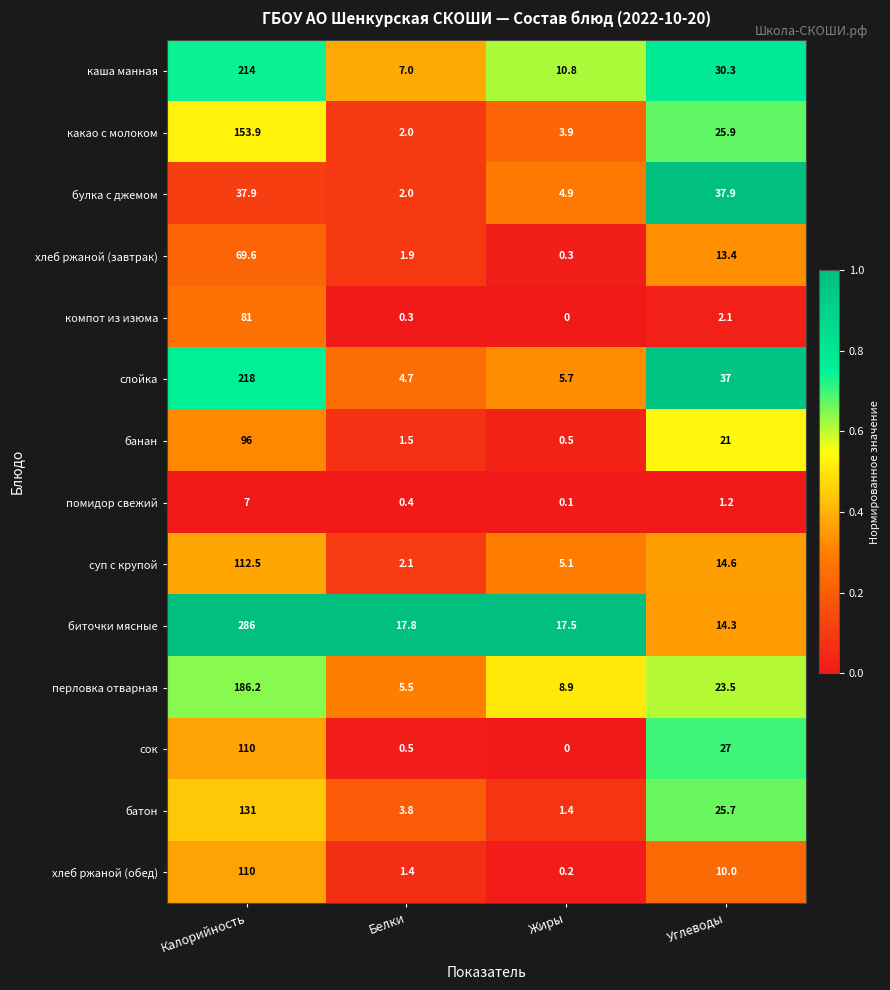

The value of булка с джемом at Белки is 2.8. True or false?

False